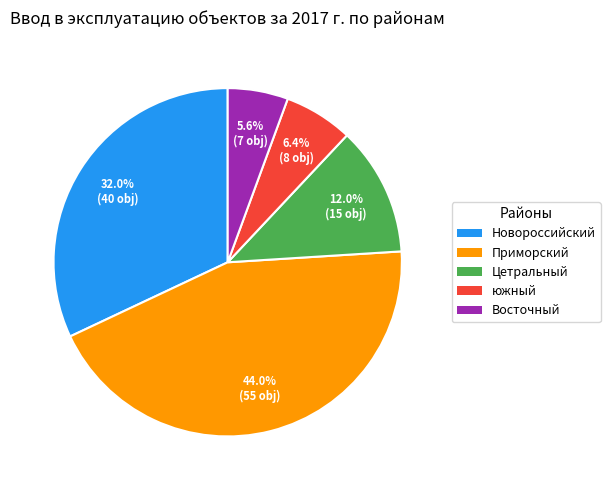

To the nearest percent, what portion does Приморский represent?

44%